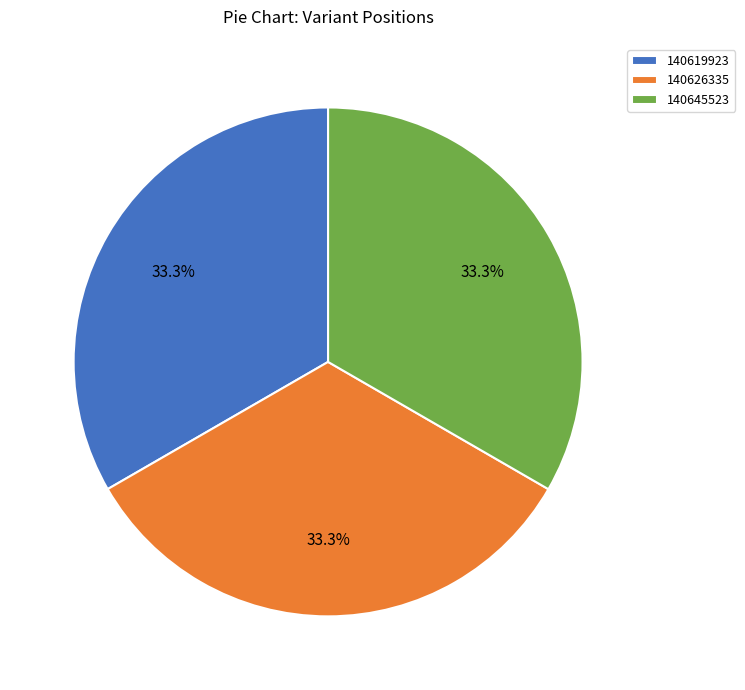

What percentage is the 140645523 slice, to the nearest percent?

33%